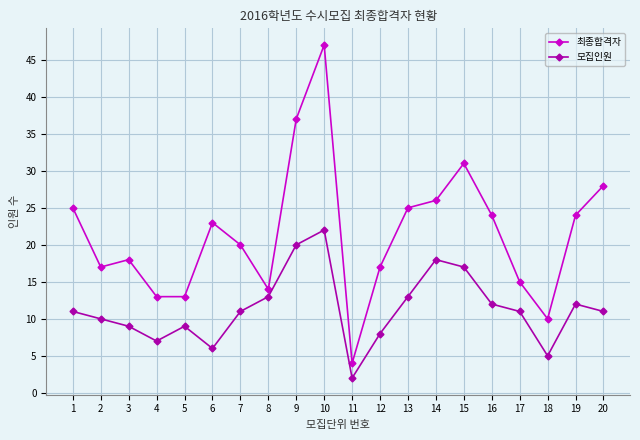

Read the 최종합격자 value at 9.

37